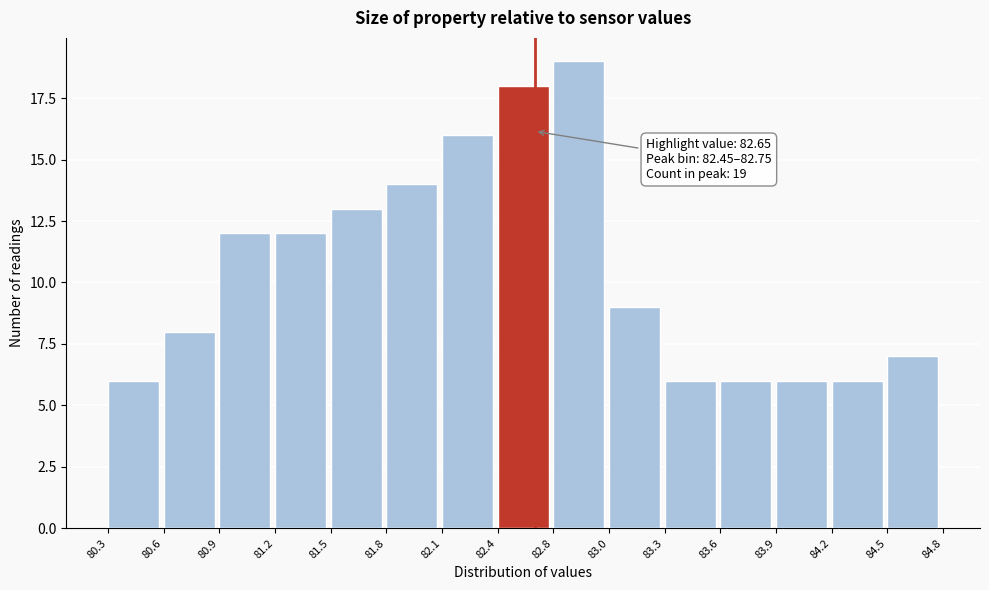

Reading right to left, extract all data points from this chart.

84.5=7	84.2=6	83.9=6	83.6=6	83.3=6	83.0=9	82.8=19	82.4=18	82.1=16	81.8=14	81.5=13	81.2=12	80.9=12	80.6=8	80.3=6